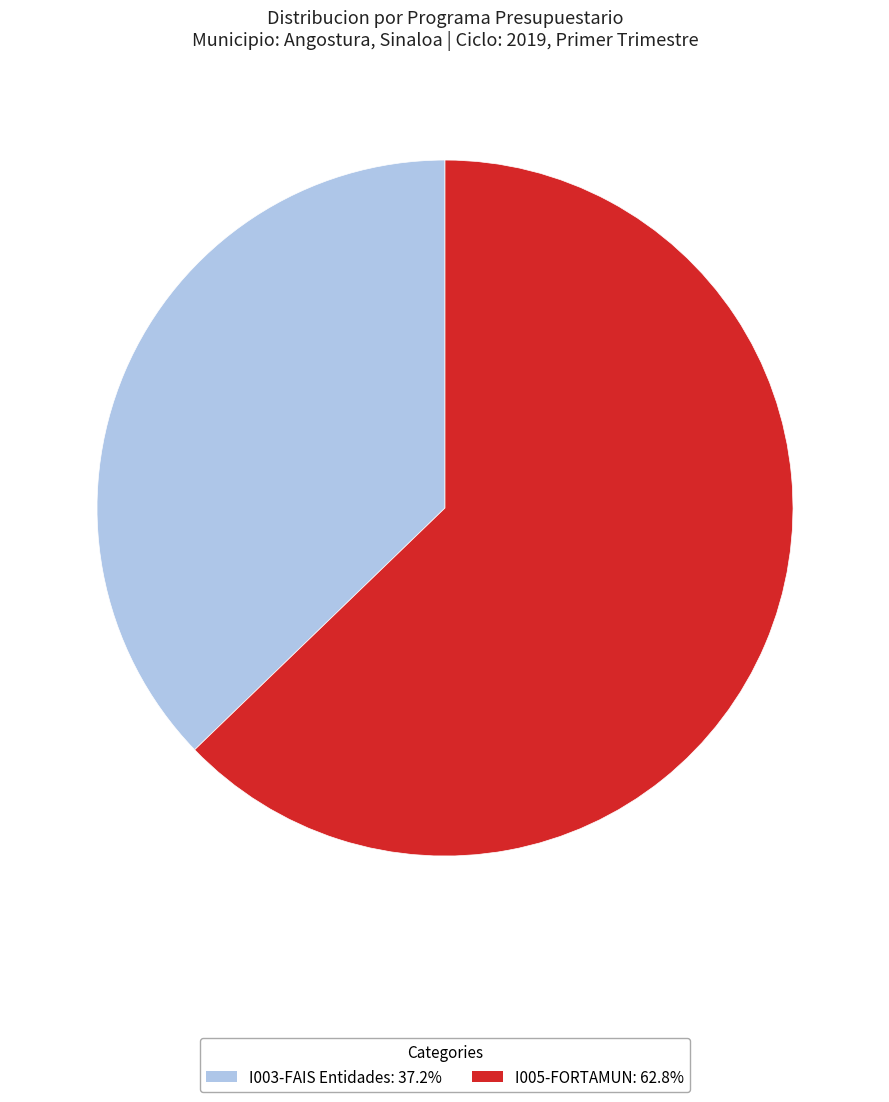

Is the sum of I005-FORTAMUN: 62.8% and I003-FAIS Entidades: 37.2% greater than half?

Yes